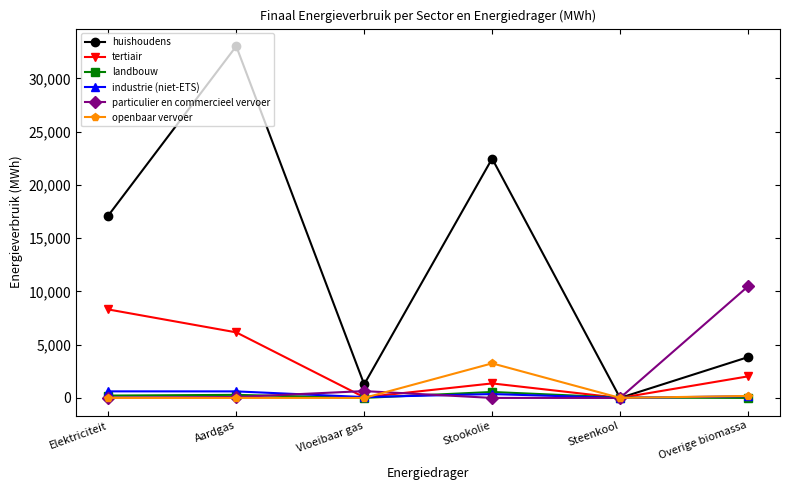

Which series changed the most between Stookolie and Overige biomassa?

huishoudens